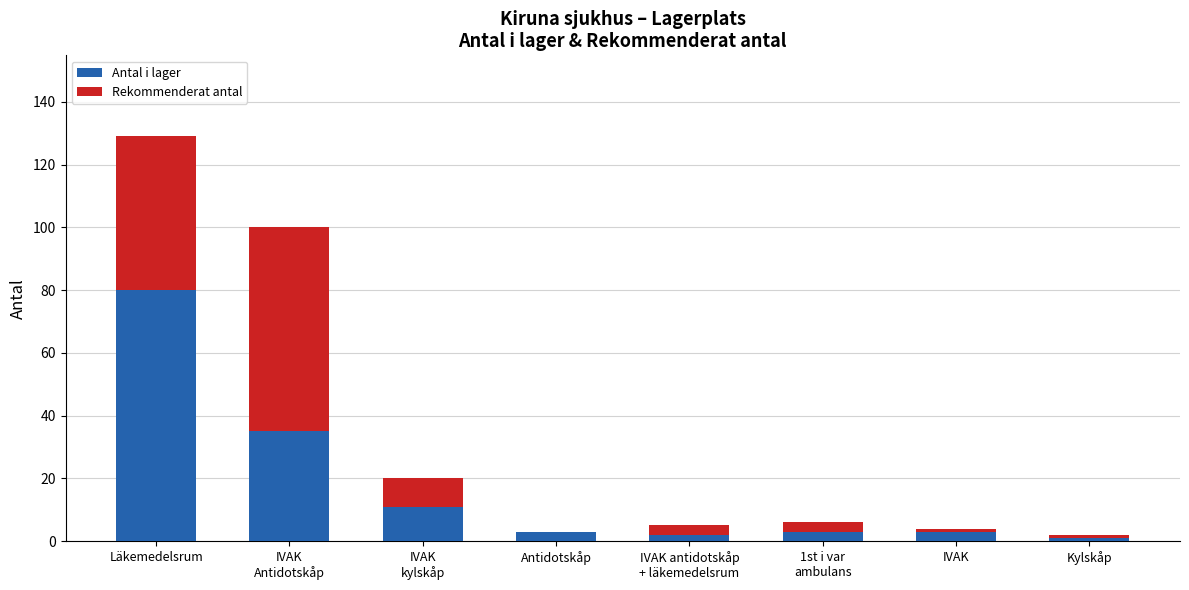

Does the chart contain stacked bars?

Yes